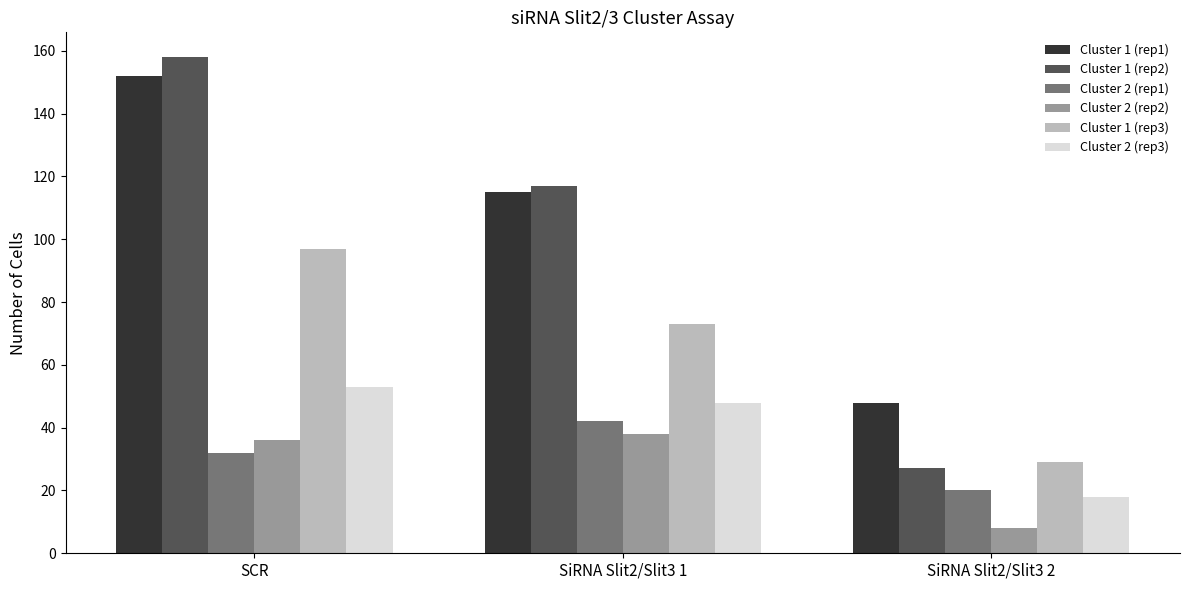

Reading left to right, transcribe all the data shown in this chart.

Cluster 1 (rep1): 152	115	48
Cluster 1 (rep2): 158	117	27
Cluster 2 (rep1): 32	42	20
Cluster 2 (rep2): 36	38	8
Cluster 1 (rep3): 97	73	29
Cluster 2 (rep3): 53	48	18